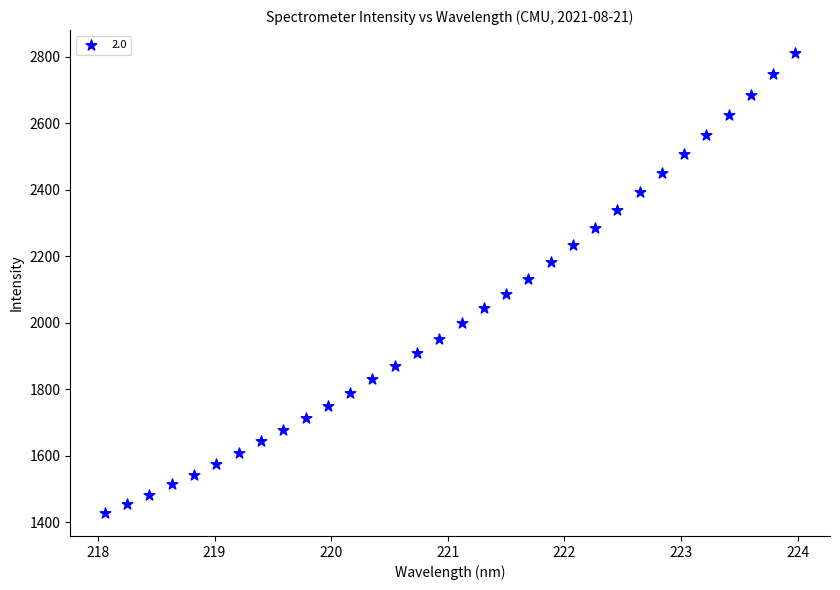

What is the range of X values (max minus min)?

5.9